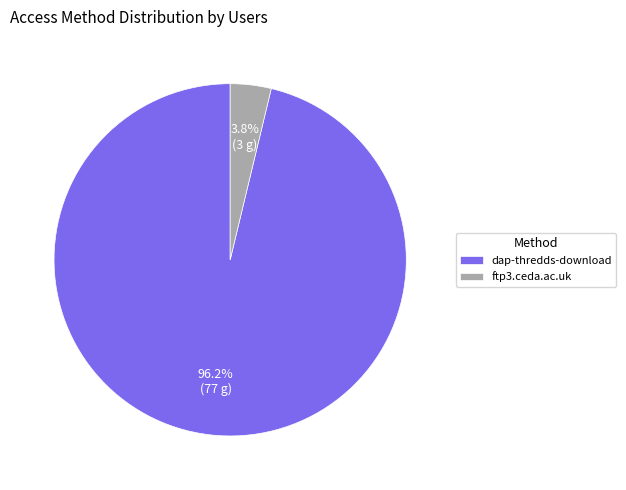

Which category accounts for the majority?

dap-thredds-download